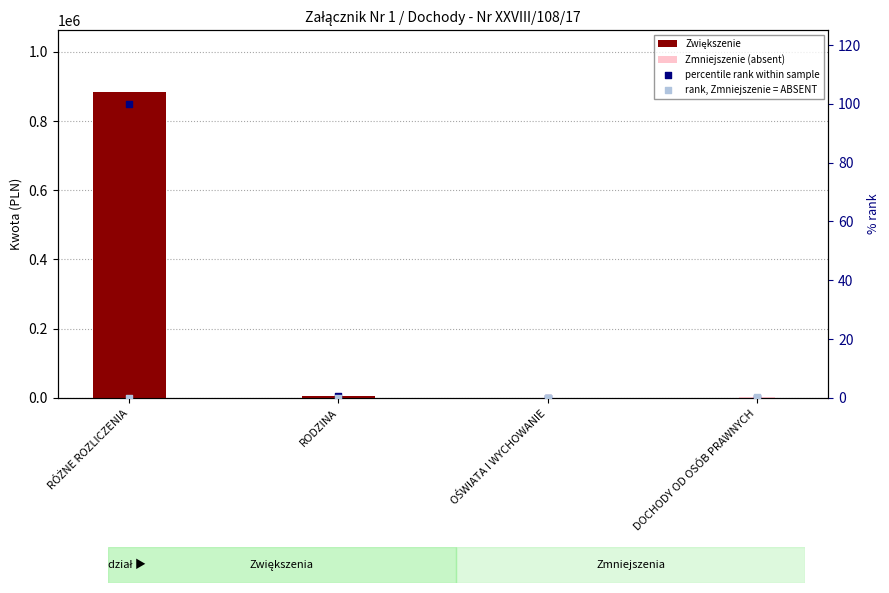

Which series has the widest spread of Y values?

Zwiększenie